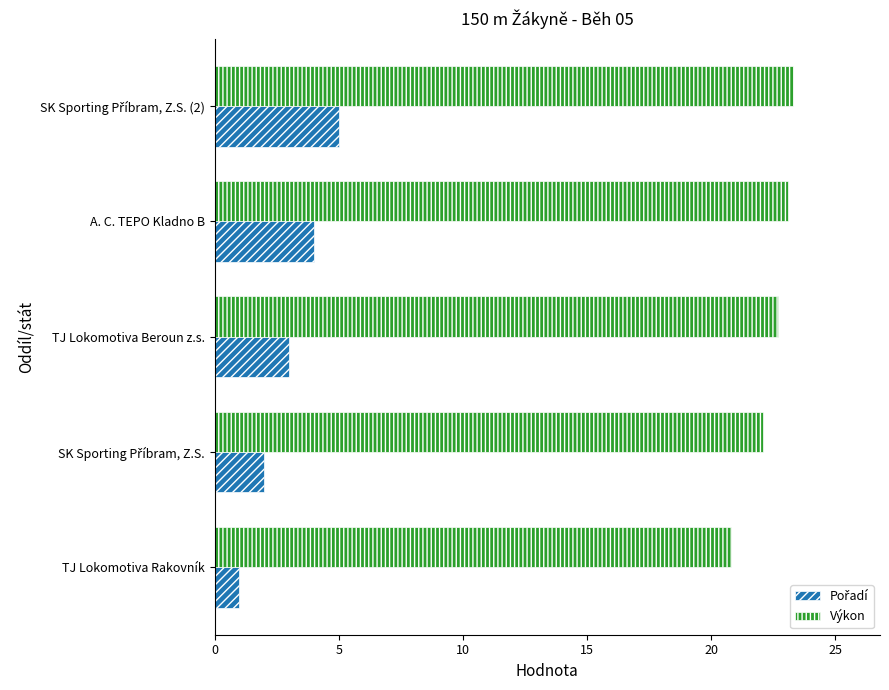

What is the difference between the highest and lowest values at TJ Lokomotiva Beroun z.s.?

19.7